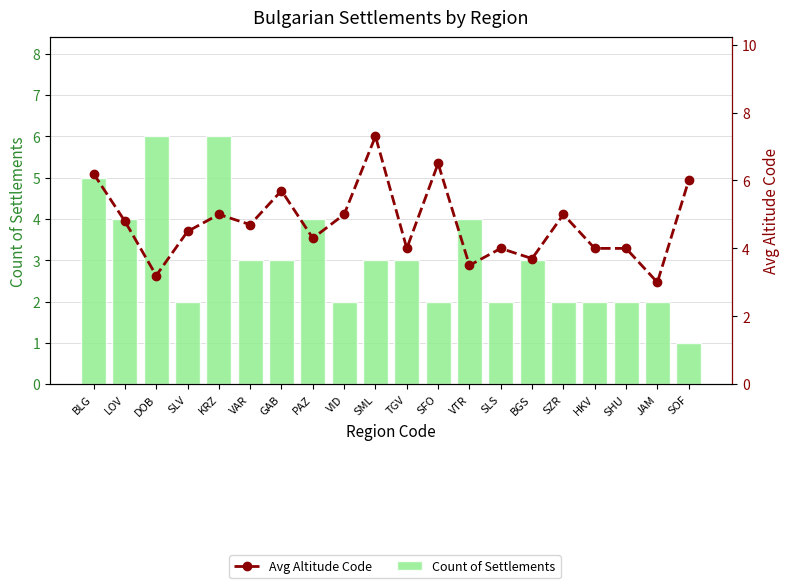

What are all the series names shown in the legend?

Count of Settlements, Avg Altitude Code